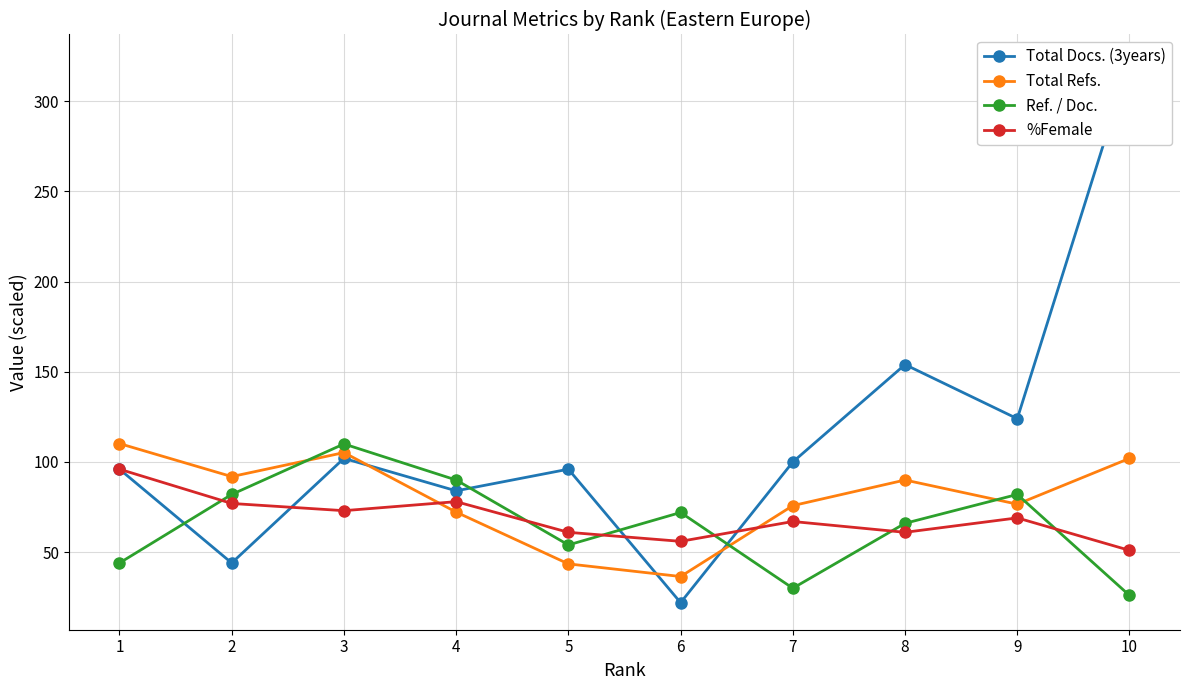

Rank the series at 2 from highest to lowest value.

Total Refs., Ref. / Doc., %Female, Total Docs. (3years)